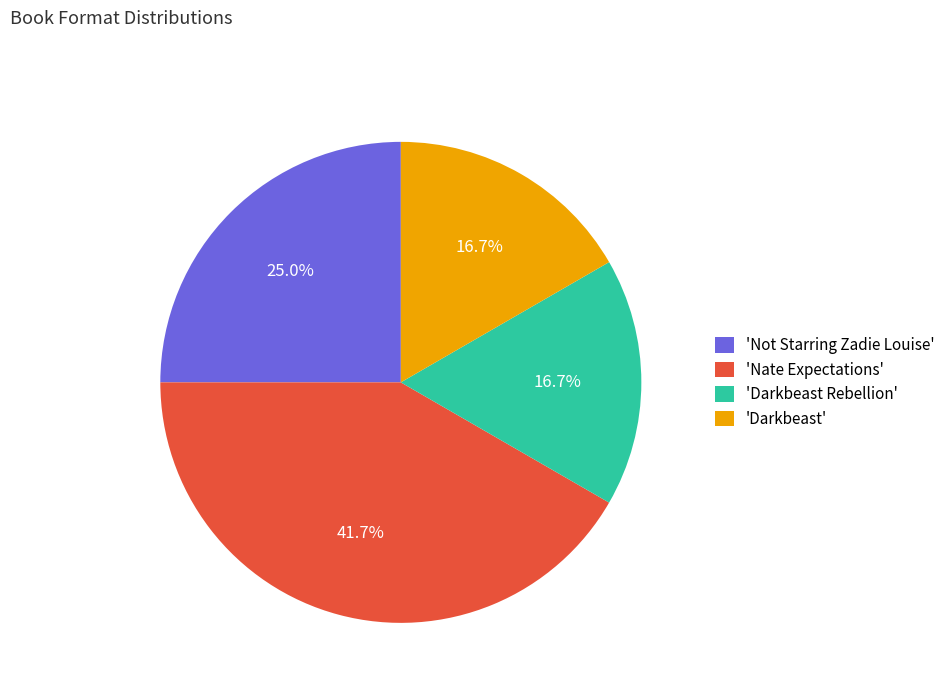

Is there a majority slice in this chart?

No